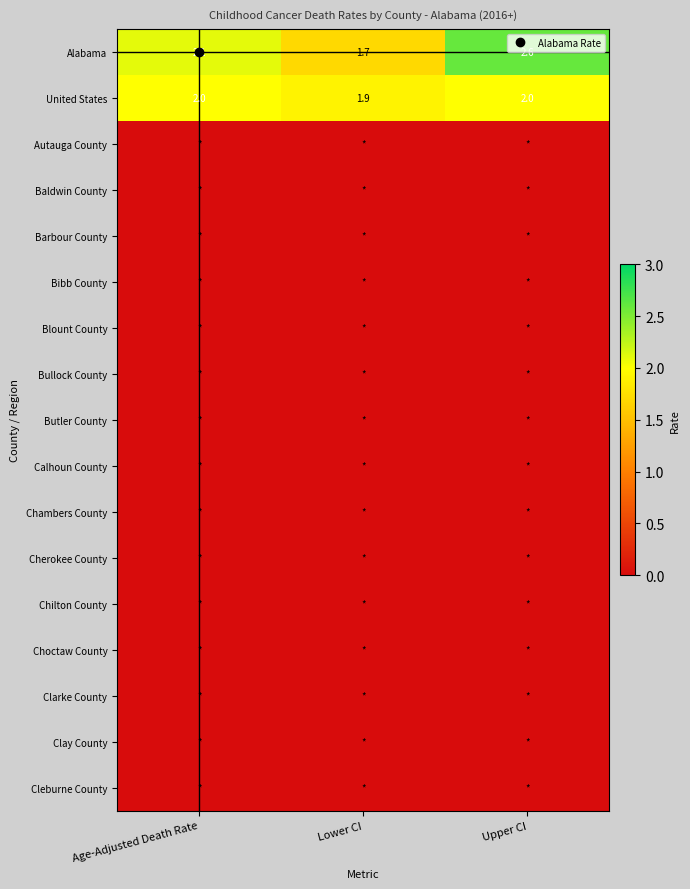

How many series are shown in this chart?

17